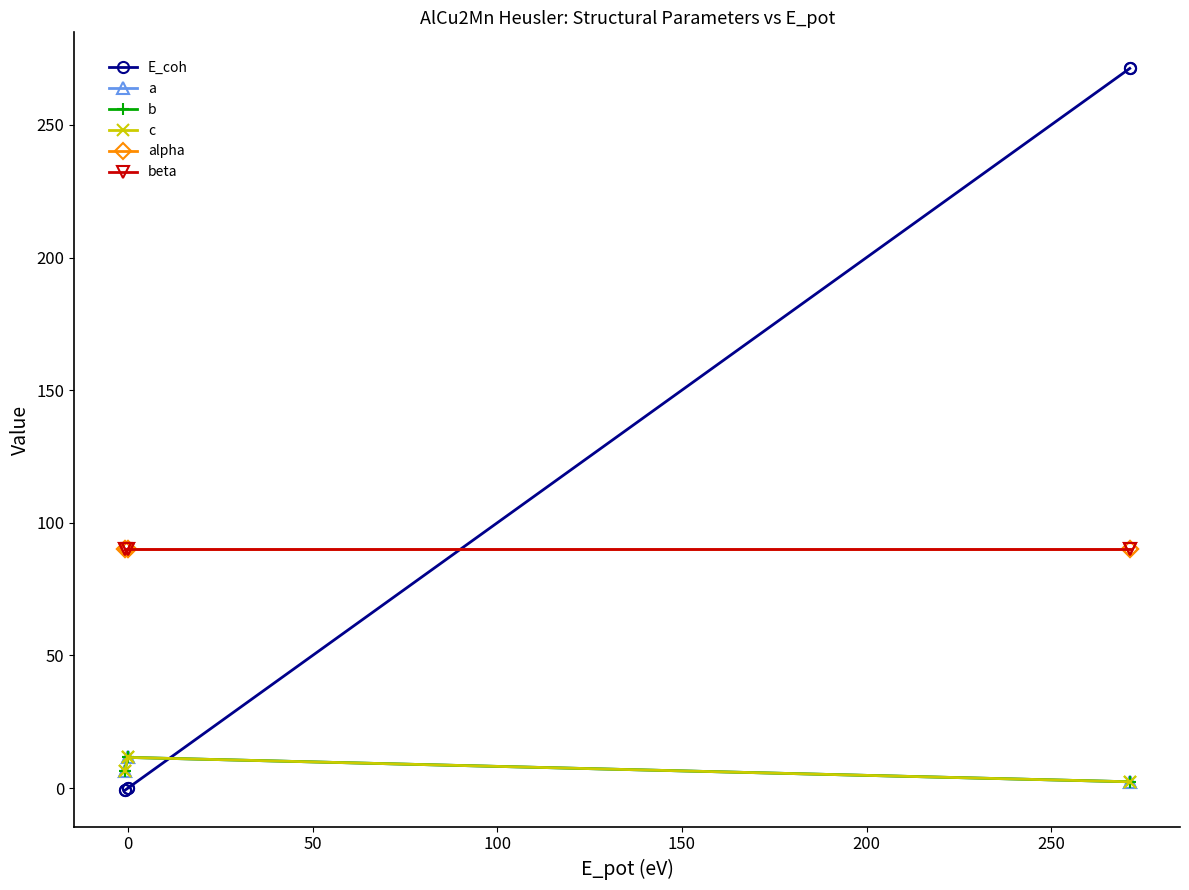

What is the sum of all b values?

81.4